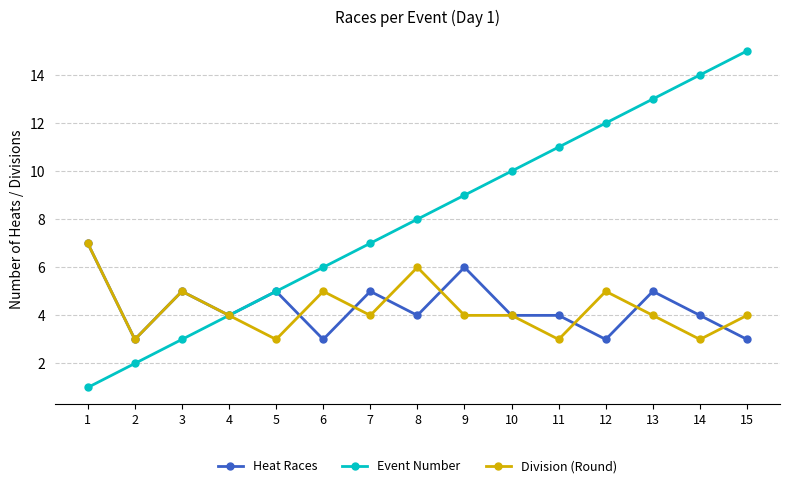

Which series has the largest range (max minus min)?

Event Number